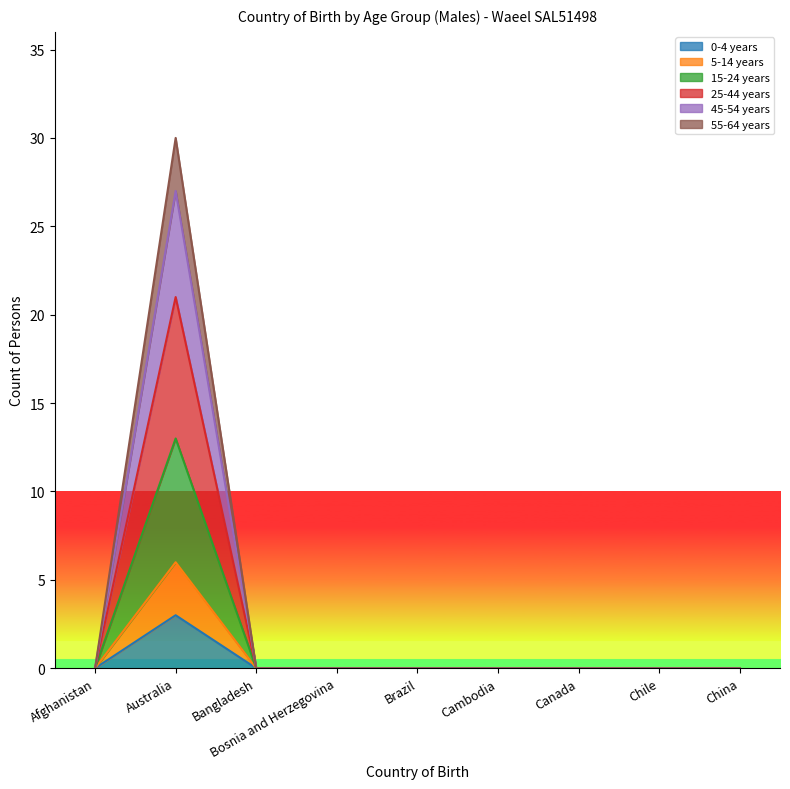

True or false: 5-14 years has a value of 4 at Bosnia and Herzegovina.

False